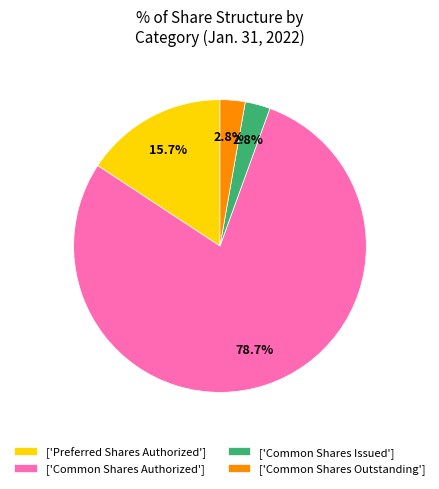

Combined, what portion of the pie is ['Common Shares Issued'] and ['Preferred Shares Authorized']?

18.5%